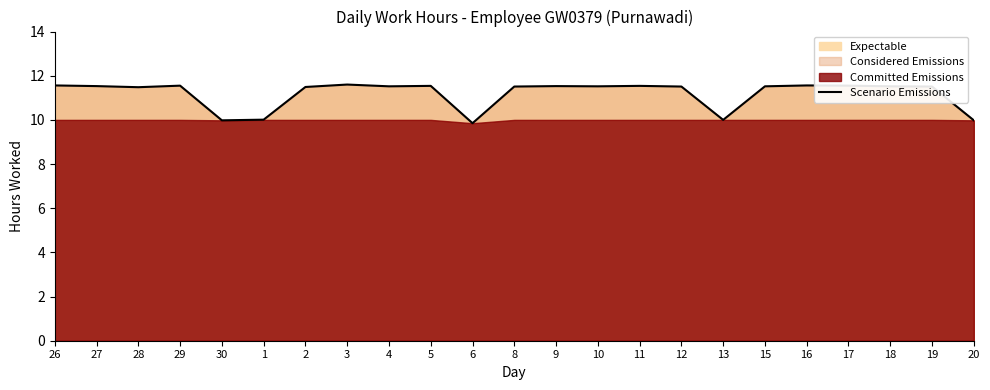

True or false: the data has more than 2 interior local peaks.

True